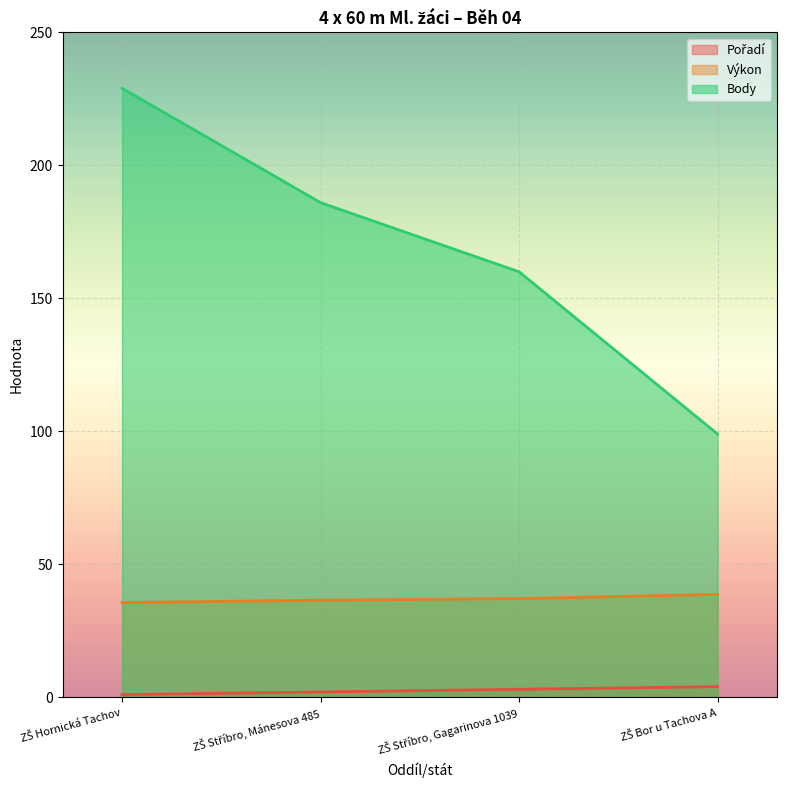

The value of Výkon at ZŠ Stříbro, Gagarinova 1039 is 11.4. True or false?

False